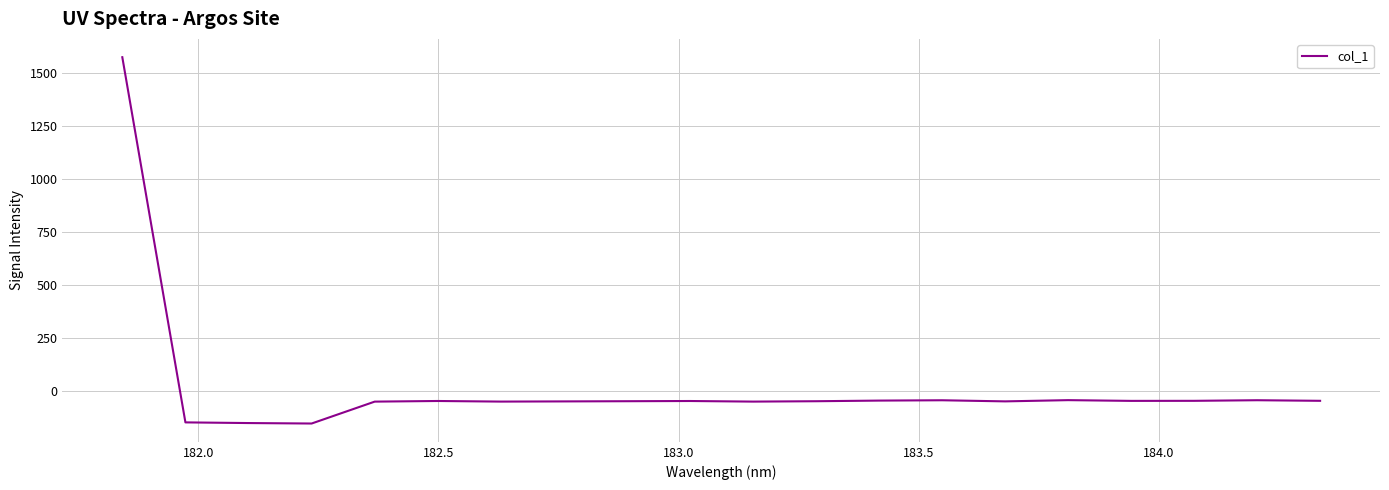

What is the greatest value displayed?

1572.6